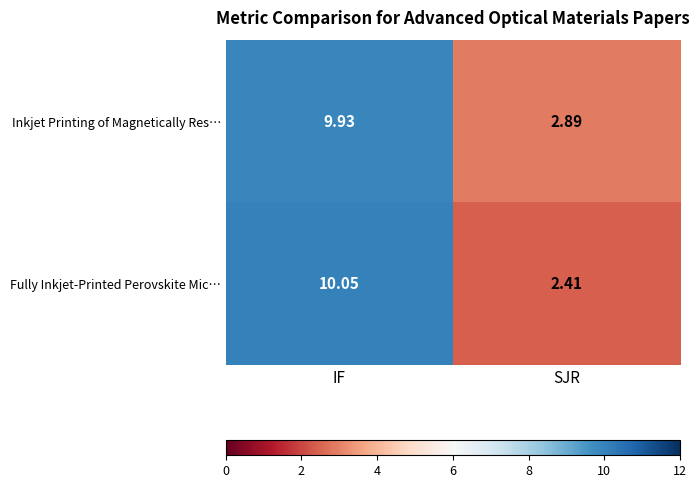

At which label does Inkjet Printing of Magnetically Res… reach its minimum?

SJR